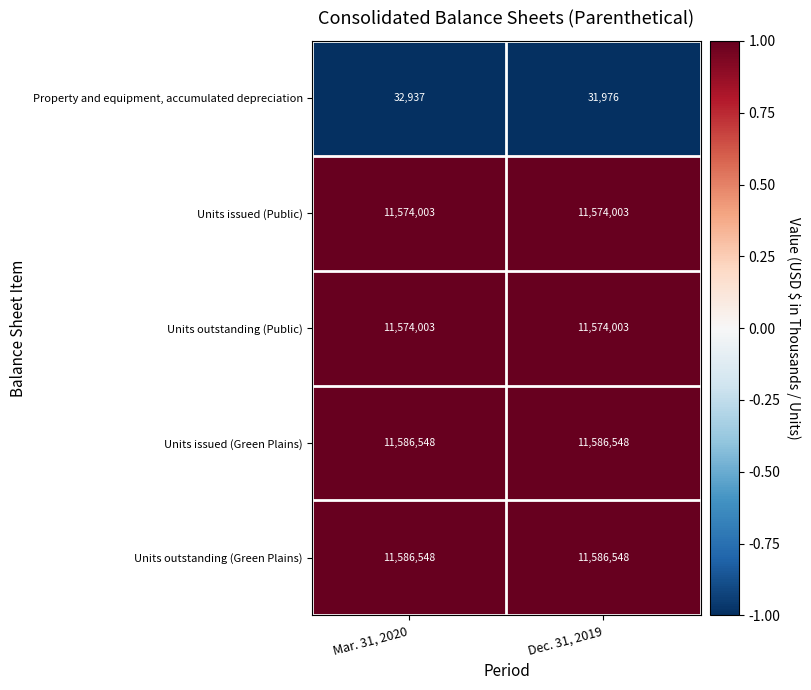

Read the Units issued (Public) value at Dec. 31, 2019.

11574003